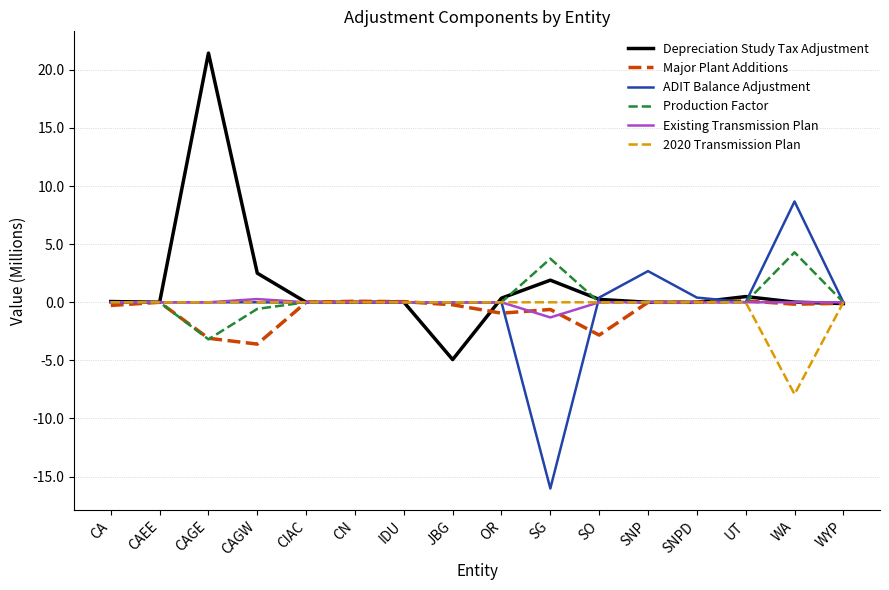

Which category has the lowest value in the Existing Transmission Plan series?

SG